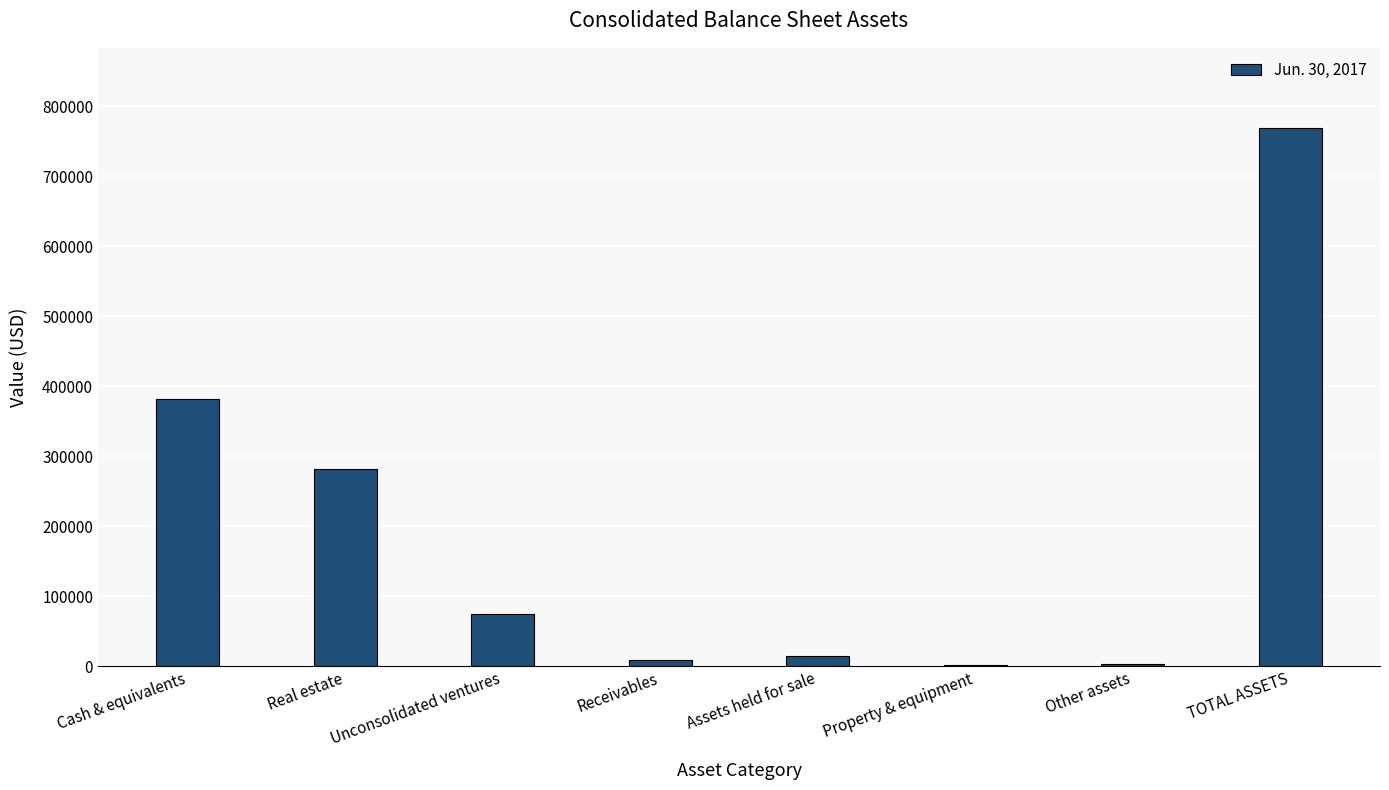

How many categories are shown in the chart?

8